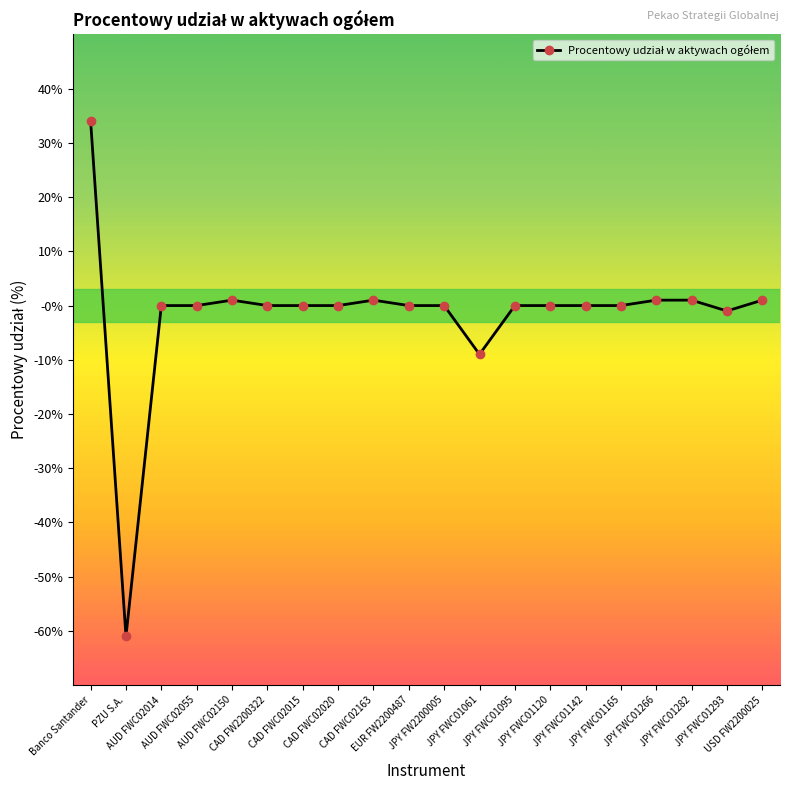

Which has a higher value, AUD FWC02150 or JPY FWC01120?

AUD FWC02150